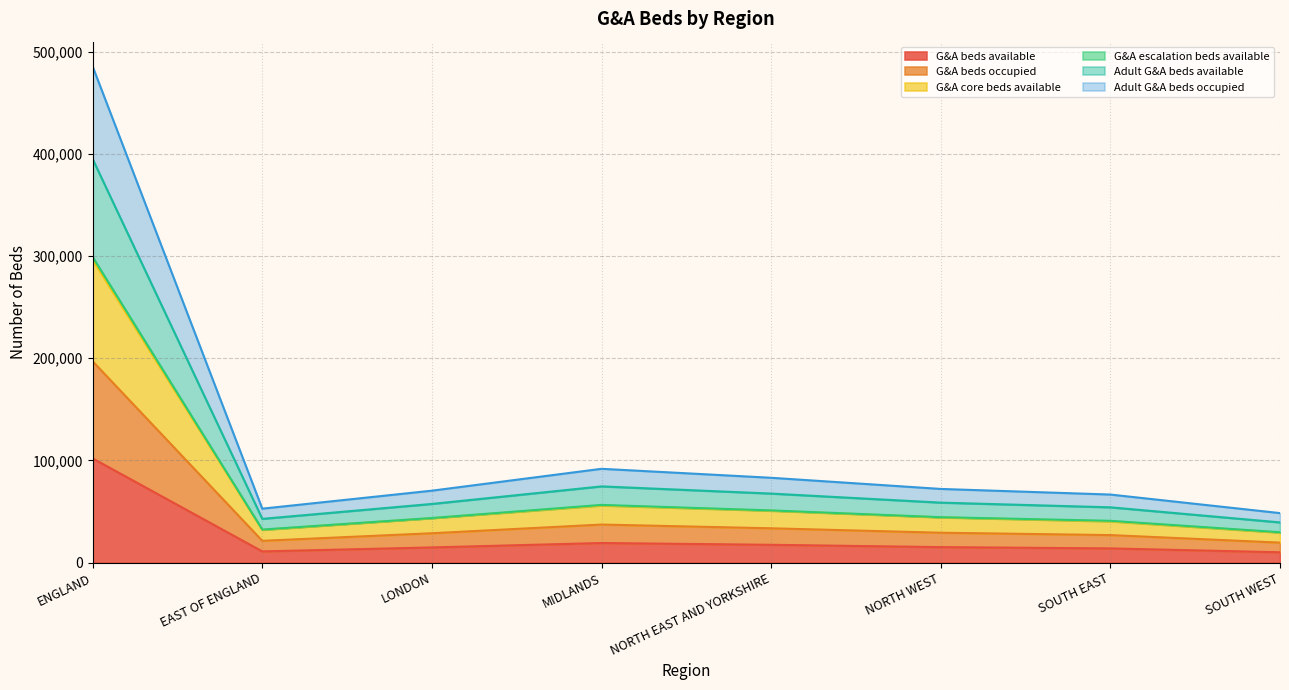

At which category is the sum across all series the highest?

ENGLAND